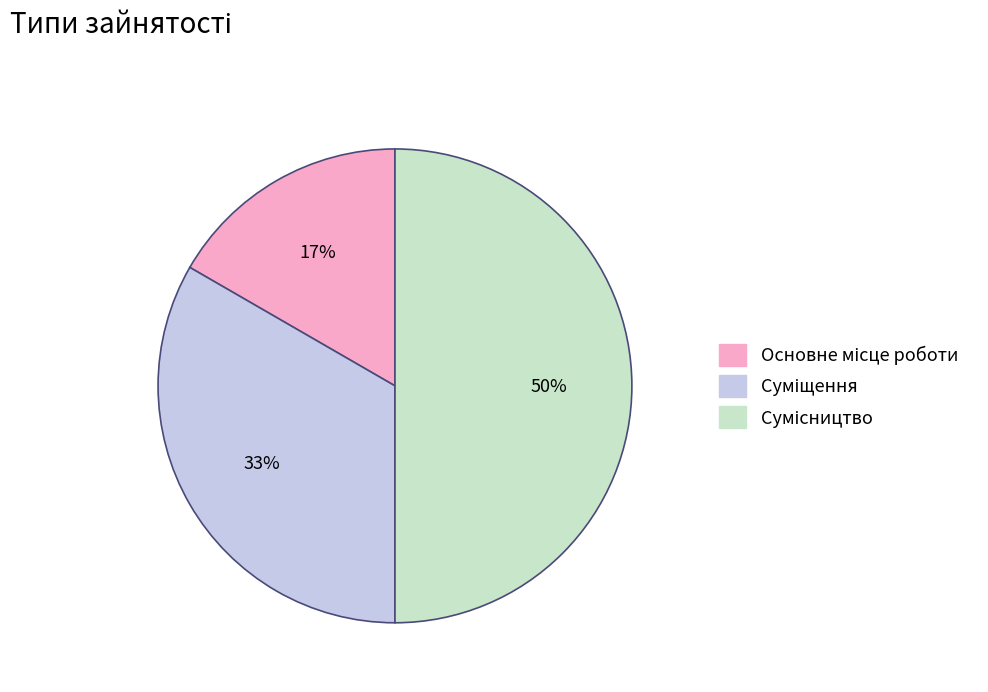

To the nearest percent, what is the average slice percentage?

33%